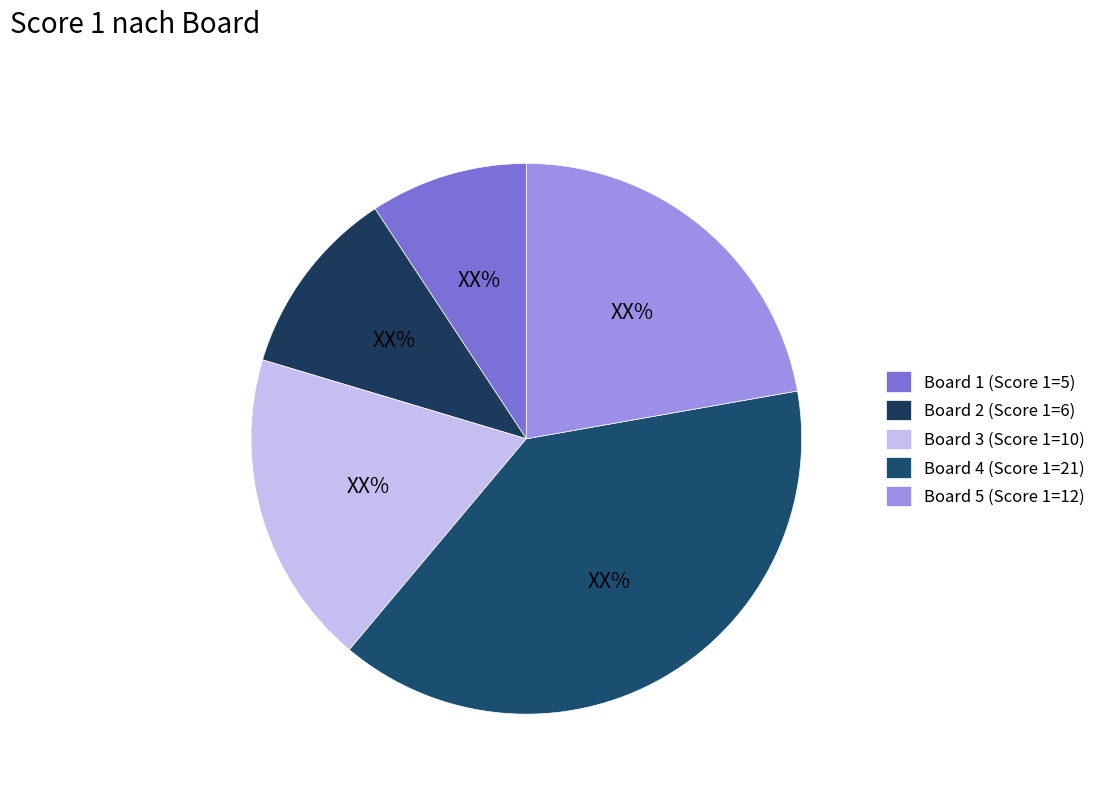

To the nearest percent, what is the difference between the Board 1 and Board 4 slice percentages?

30%